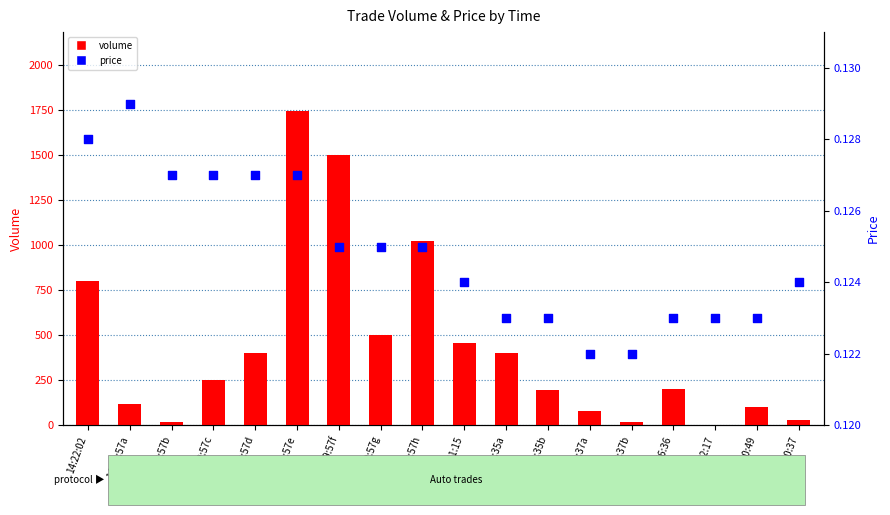

Which series reaches the maximum Y coordinate?

volume